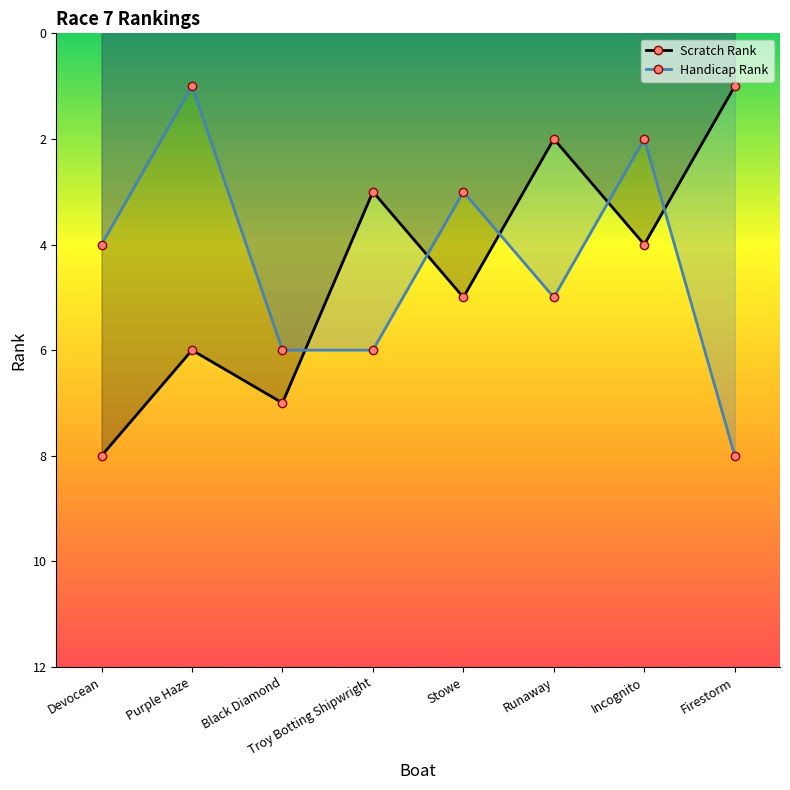

Rank the series at Troy Botting Shipwright from lowest to highest value.

Scratch Rank, Handicap Rank